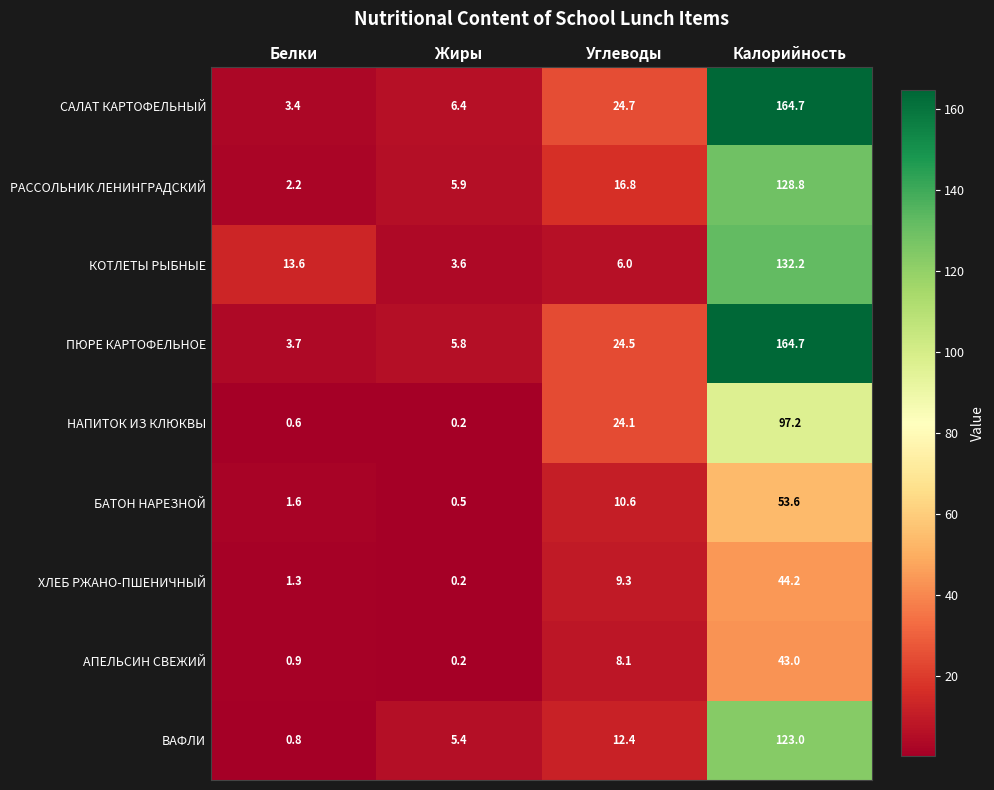

Which series has the largest total across all categories?

САЛАТ КАРТОФЕЛЬНЫЙ